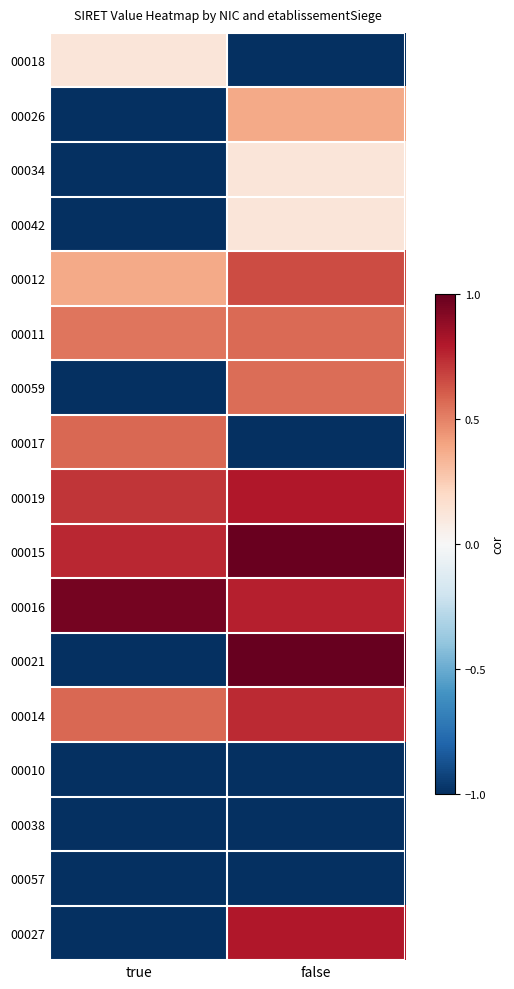

Reading right to left, list all the values displayed in this chart.

00018: false=-1.0	true=0.1
00026: false=0.4	true=-1.0
00034: false=0.1	true=-1.0
00042: false=0.1	true=-1.0
00012: false=0.7	true=0.4
00011: false=0.6	true=0.5
00059: false=0.6	true=-1.0
00017: false=-1.0	true=0.6
00019: false=0.8	true=0.7
00015: false=1.0	true=0.8
00016: false=0.8	true=1.0
00021: false=1.0	true=-1.0
00014: false=0.7	true=0.6
00010: false=-1.0	true=-1.0
00038: false=-1.0	true=-1.0
00057: false=-1.0	true=-1.0
00027: false=0.8	true=-1.0